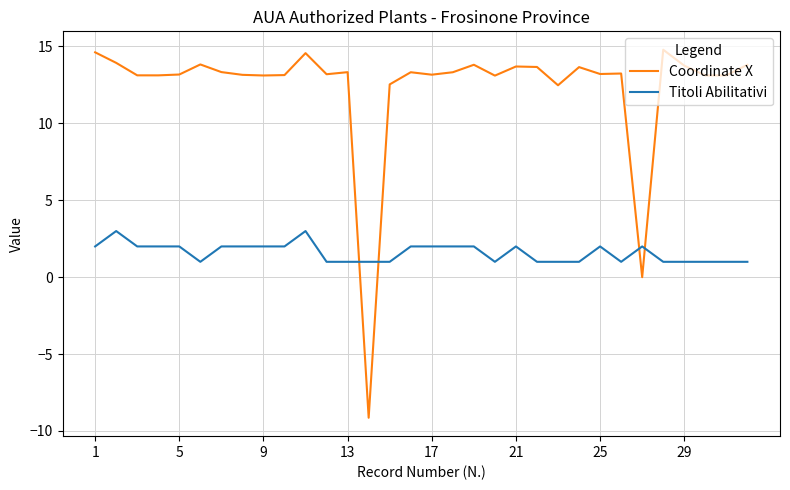

What is the minimum value shown in the chart?

-9.1